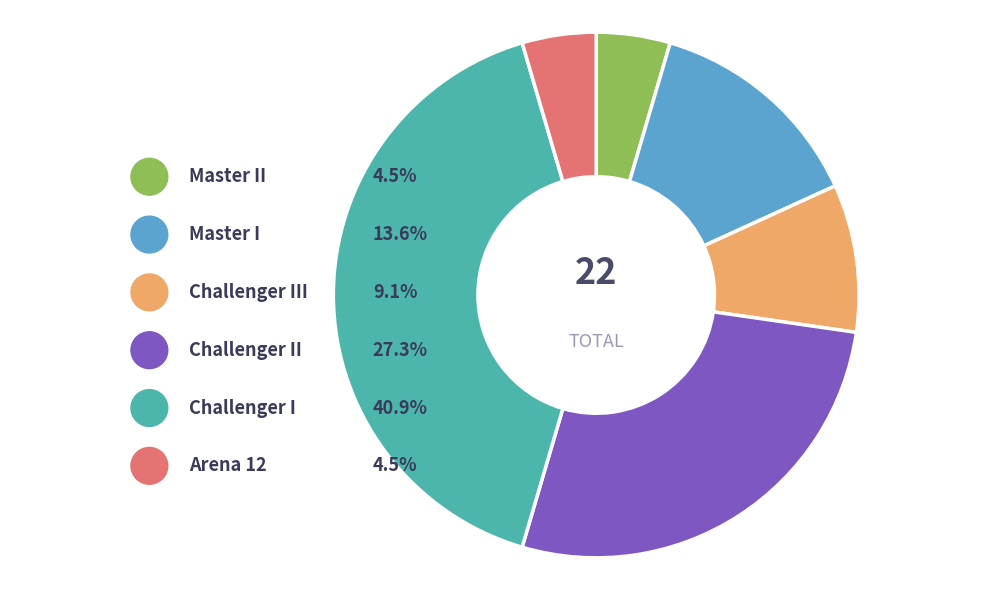

How many segments does this pie chart have?

6